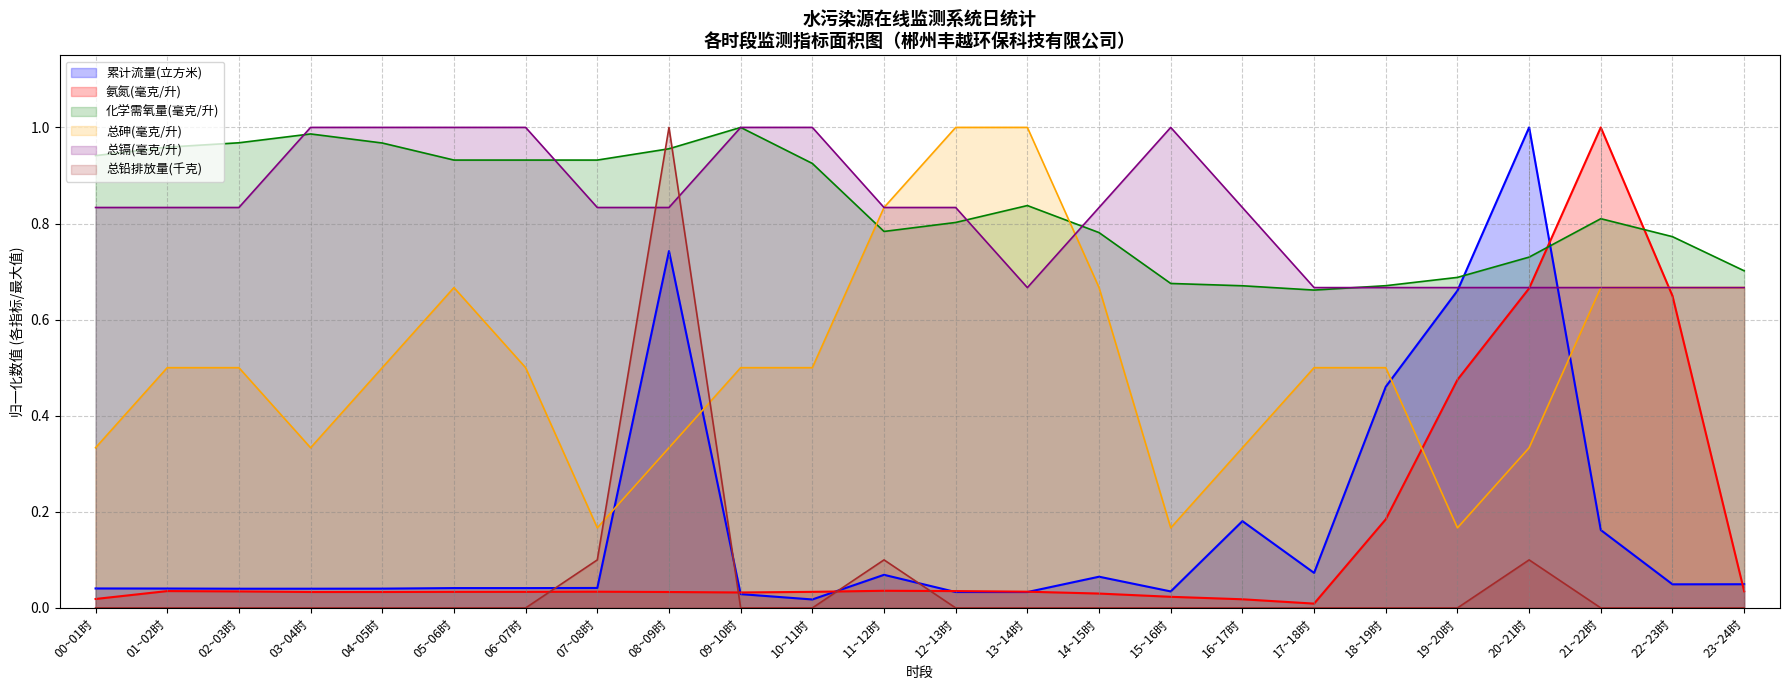

Which series has the largest total across all categories?

化学需氧量(毫克/升)